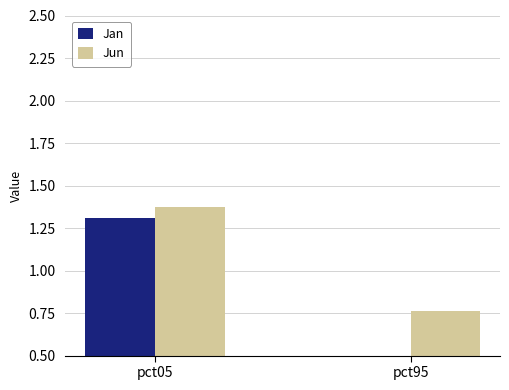

How many bars are there in total?

4